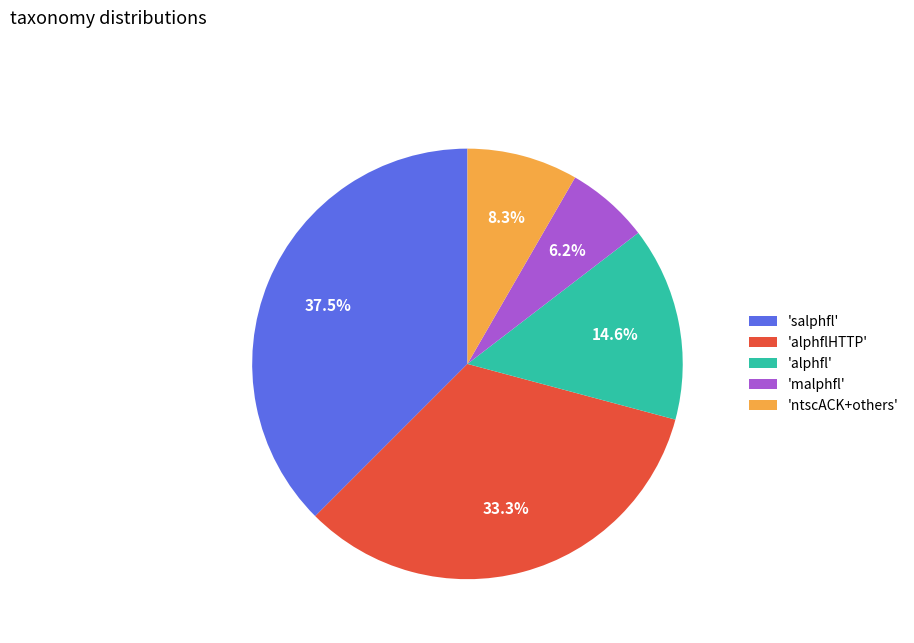

Between 'ntscACK+others' and 'malphfl', which is larger?

'ntscACK+others'